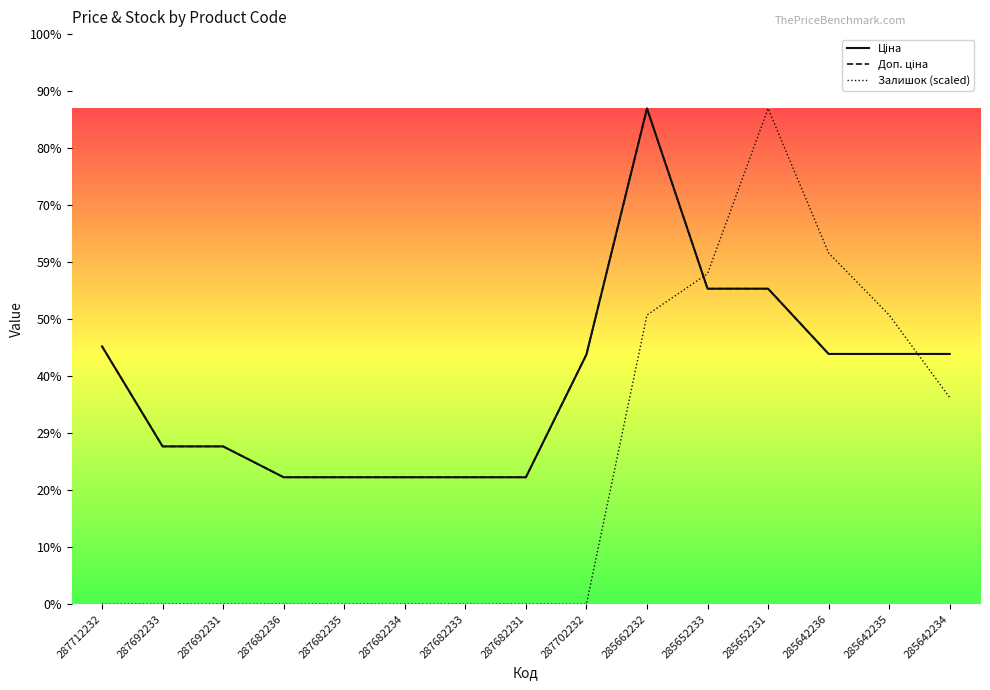

Reading right to left, transcribe all the data shown in this chart.

Ціна: 28890.3	28890.3	28890.3	36424.0	36424.0	57235.5	28821.8	14649.6	14649.6	14649.6	14649.6	14649.6	18212.0	18212.0	29761.5
Доп. ціна: 28890.3	28890.3	28890.3	36424.0	36424.0	57235.5	28821.8	14649.6	14649.6	14649.6	14649.6	14649.6	18212.0	18212.0	29761.5
Залишок (scaled): 23848.1	33387.4	40541.8	57235.5	38157.0	33387.4	0.0	0.0	0.0	0.0	0.0	0.0	0.0	0.0	0.0